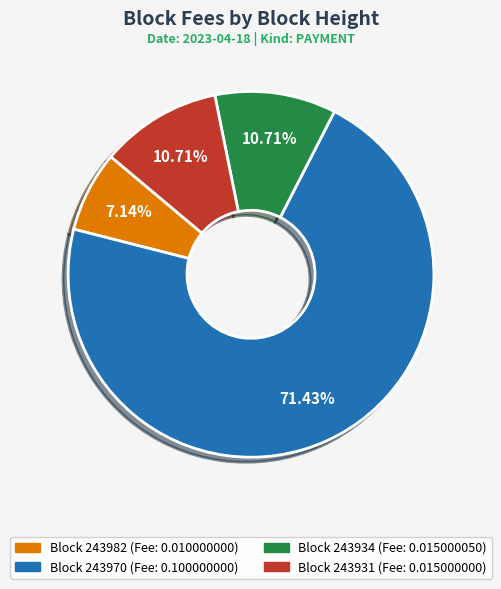

Is there a majority slice in this chart?

Yes